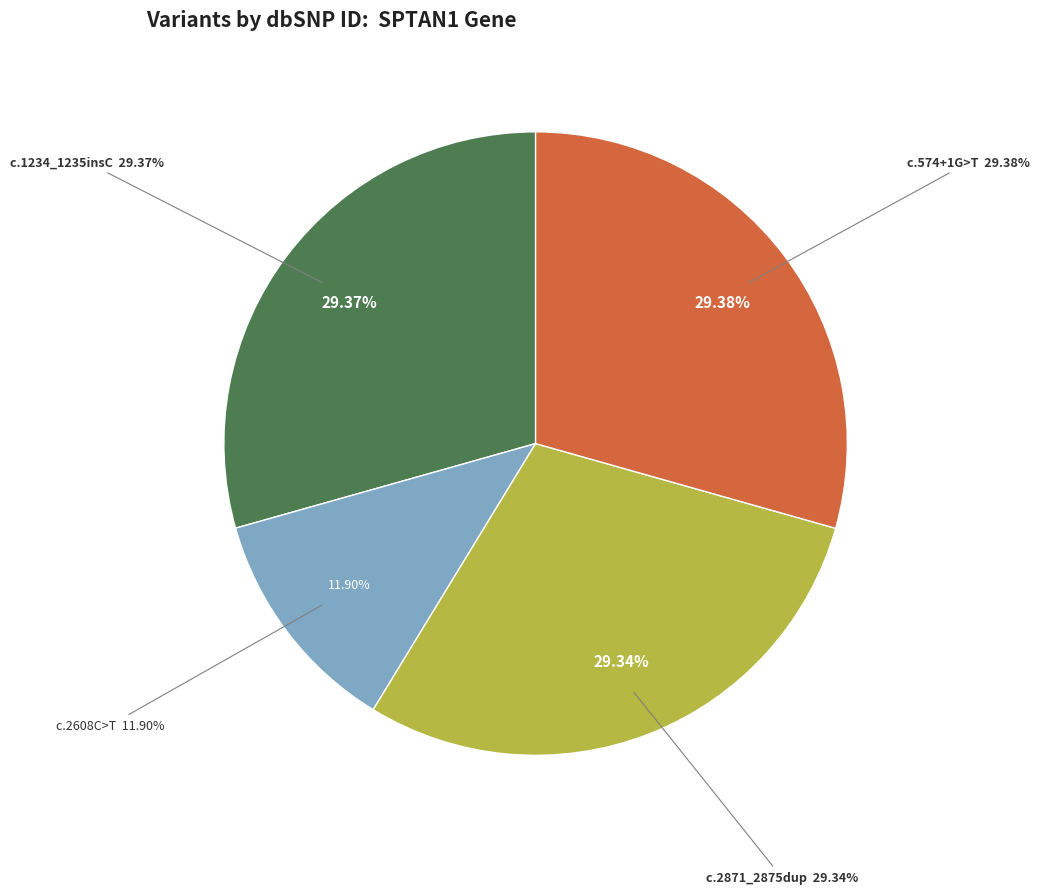

Does NM_004713.6:c.1234_1235insC represent more than half of the total?

No